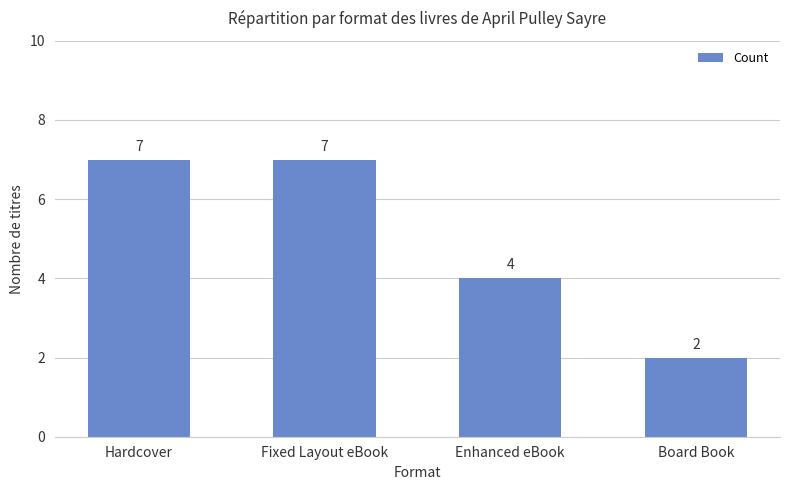

Between Enhanced eBook and Fixed Layout eBook, which is larger?

Fixed Layout eBook